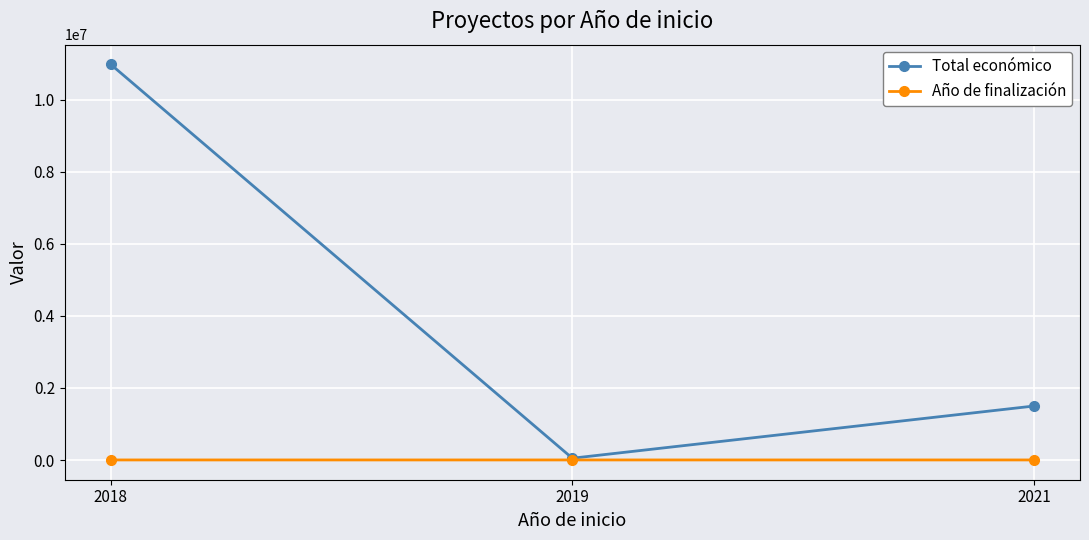

What is the difference between the Total económico values at 2021 and 2019?

1448875.0